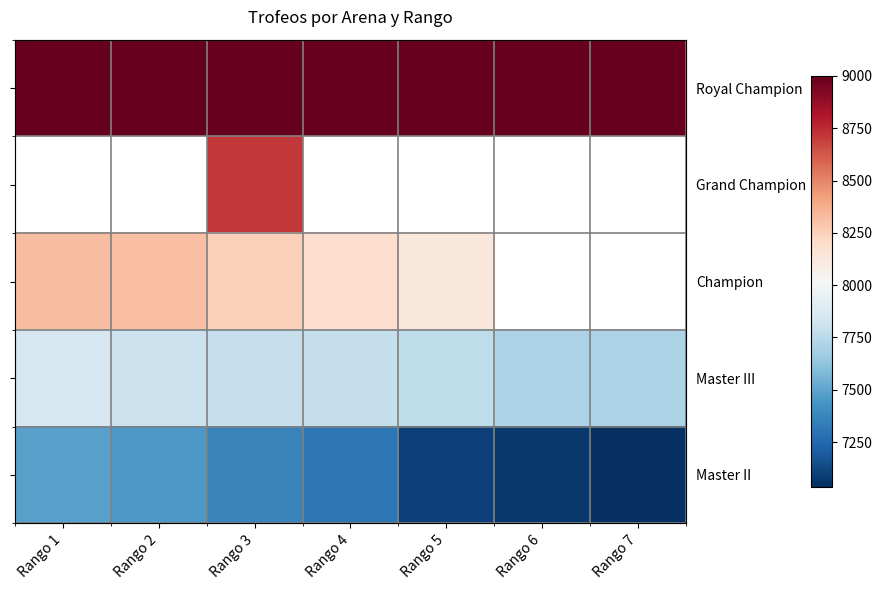

How many values in the Champion series are below 8185?

1